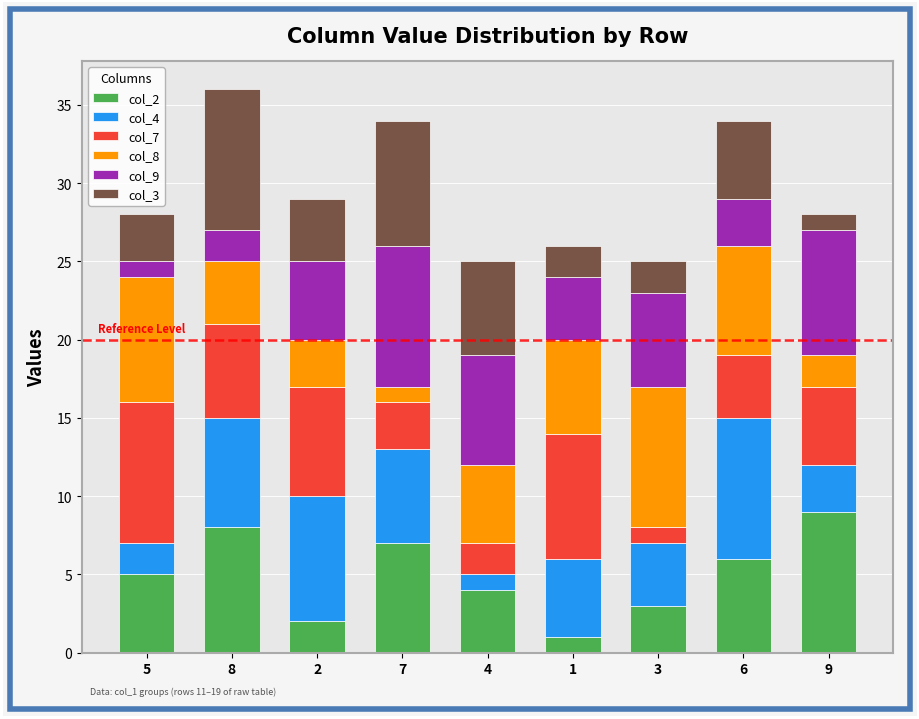

What is the total value across all series at 4?

25